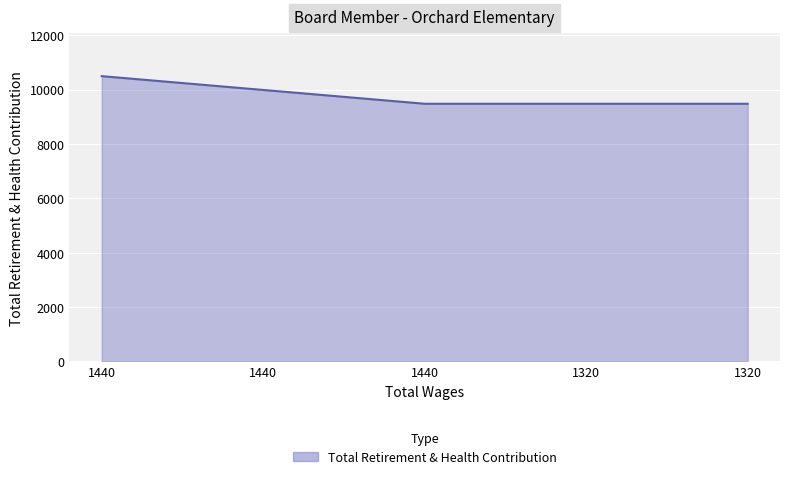

Reading right to left, what are all the values shown in this chart?

9483.8	9483.8	9483.8	9991.9	10500.0